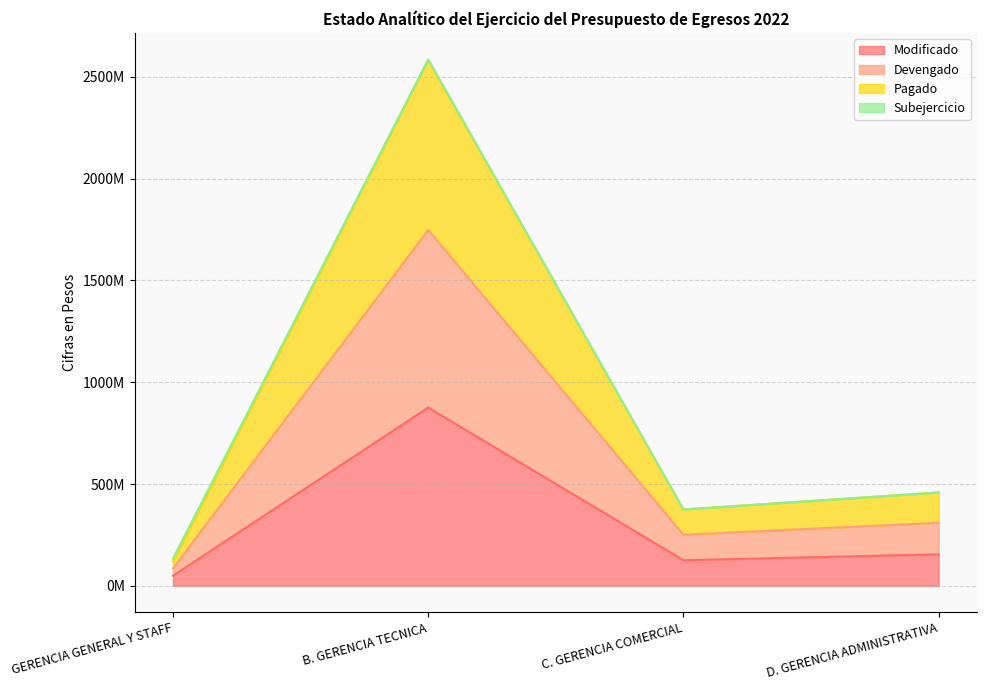

Does the chart display data point markers on the line(s)?

No